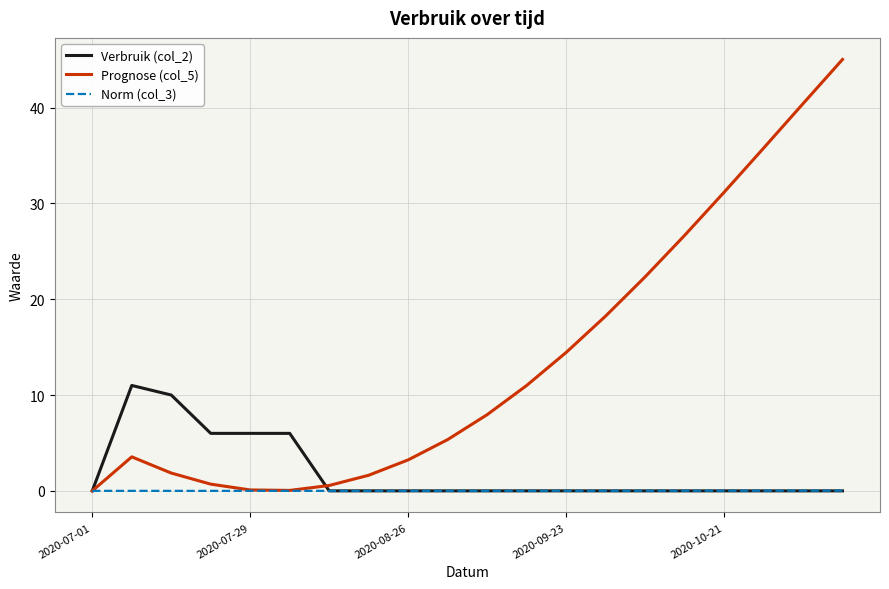

At how many categories does at least one series exceed 39?

2